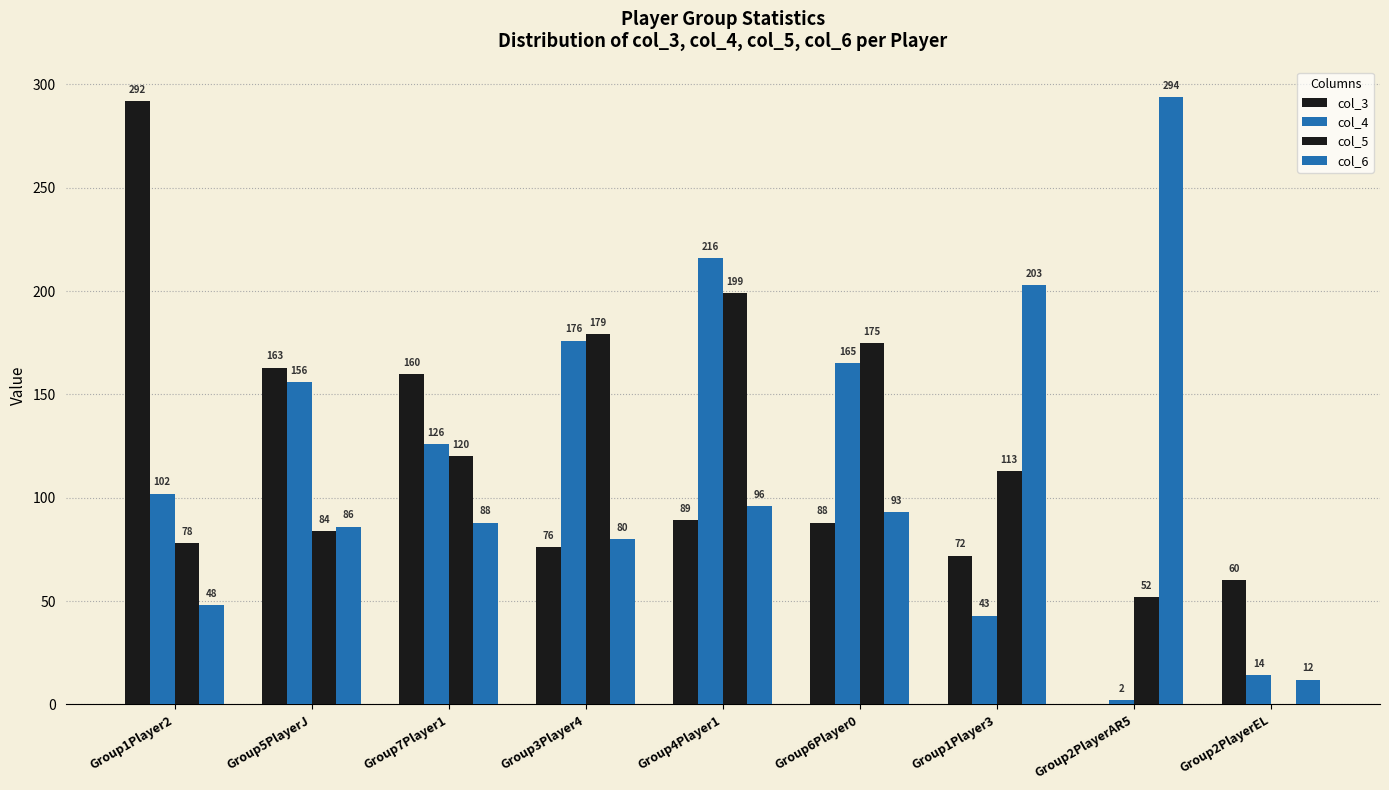

What position from the right is Group5PlayerJ?

8